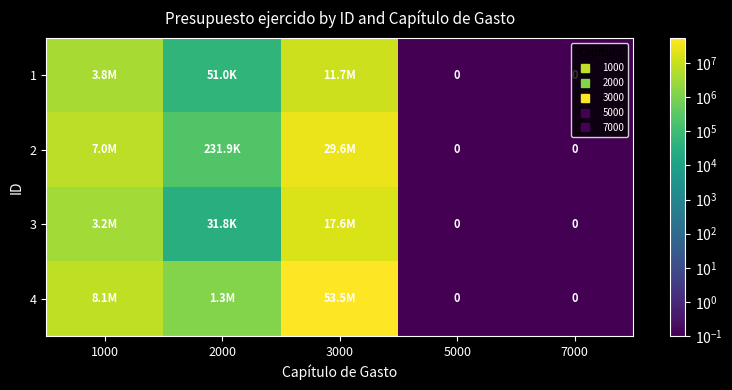

What is the sum of the 1 values at 1000 and 3000?

15494749.9